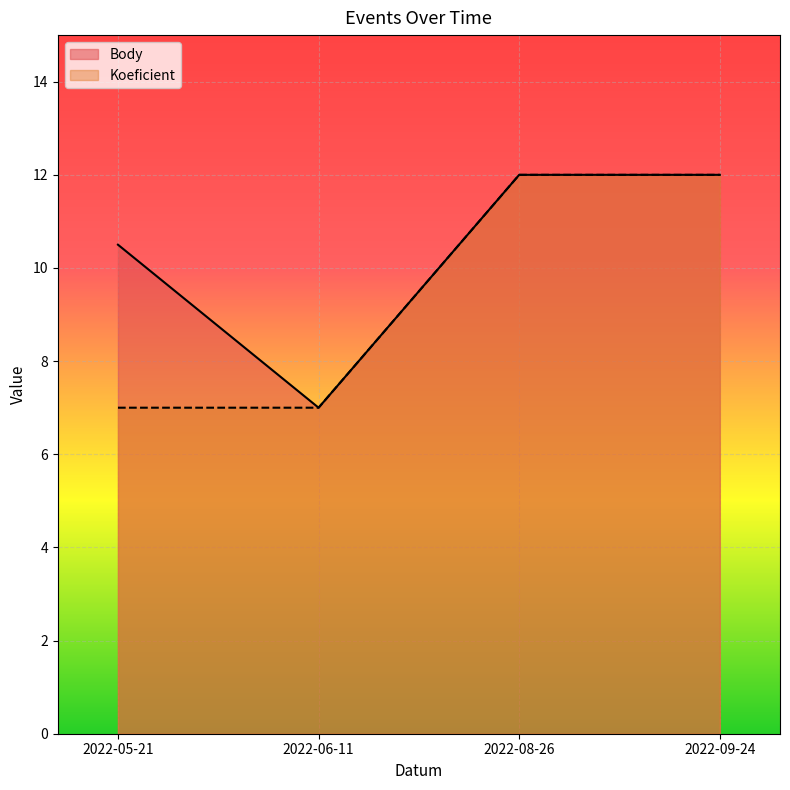

What is the difference between the Koeficient values at 2022-09-24 and 2022-05-21?

5.0